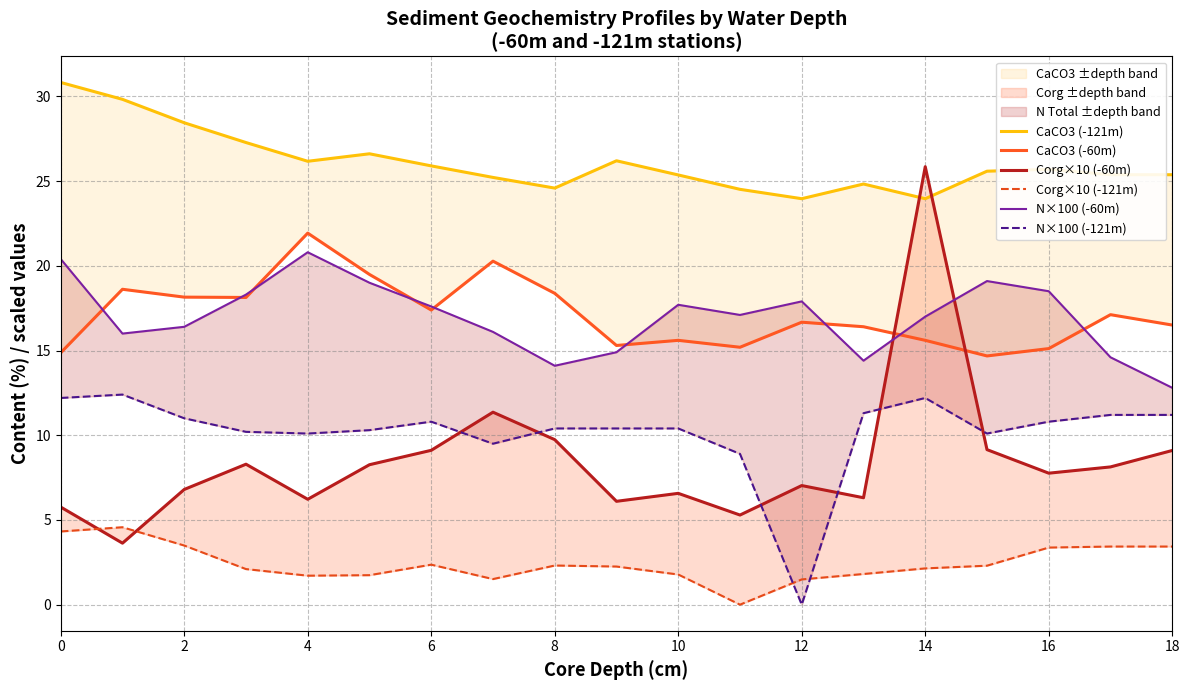

What is the difference between the highest and lowest values at 6?

23.5